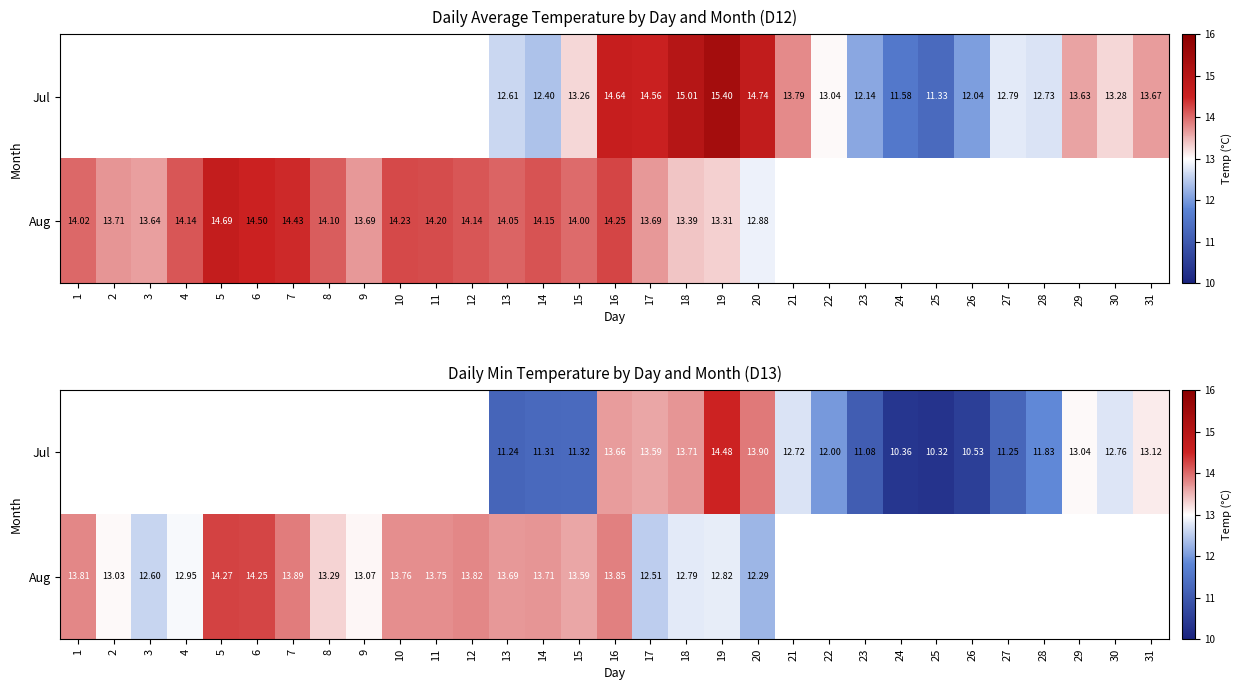

What is the lowest value of the Aug series?

12.3